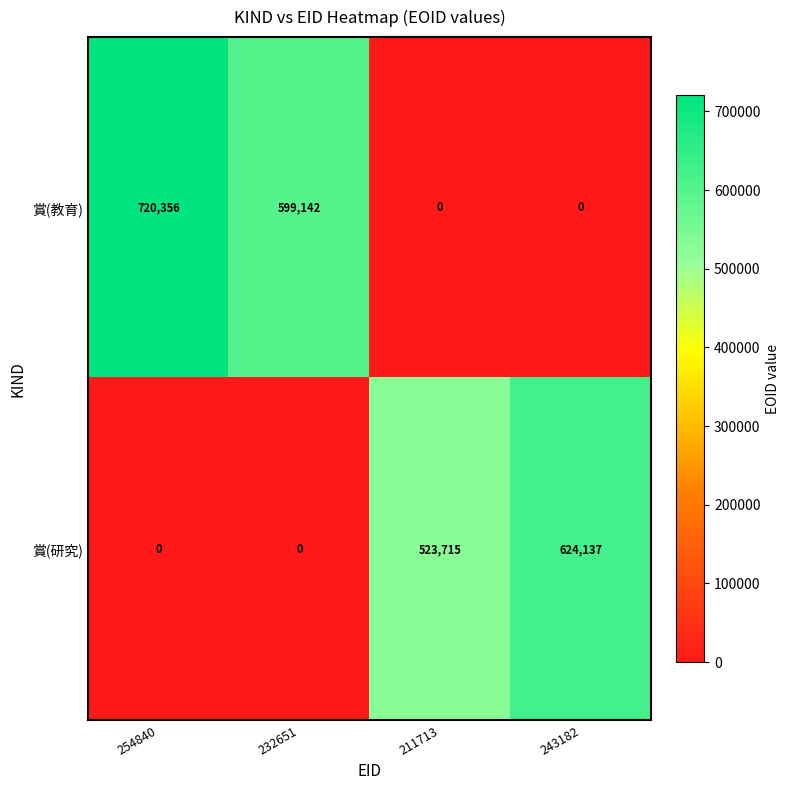

Is it true that 賞(教育) equals 217278 at 232651?

False